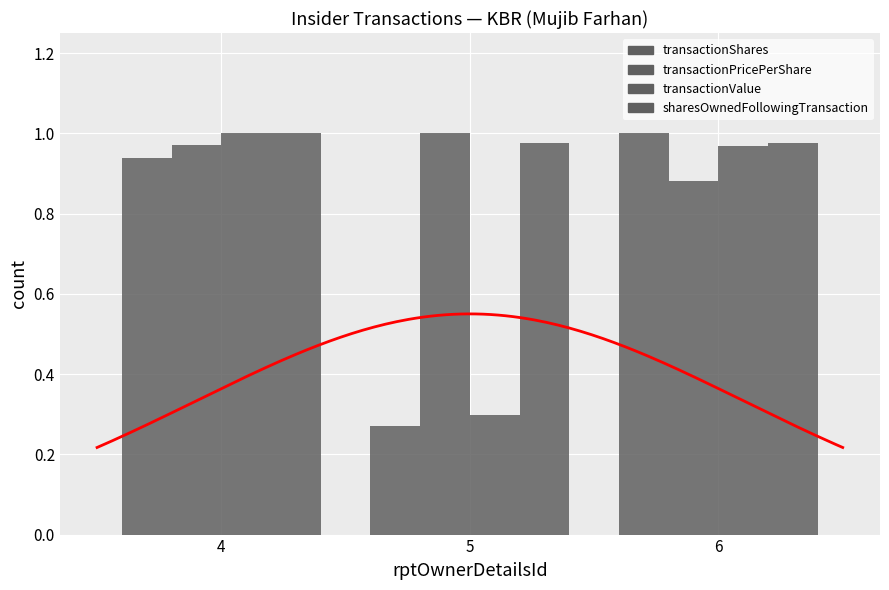

At which label does sharesOwnedFollowingTransaction reach its peak?

4